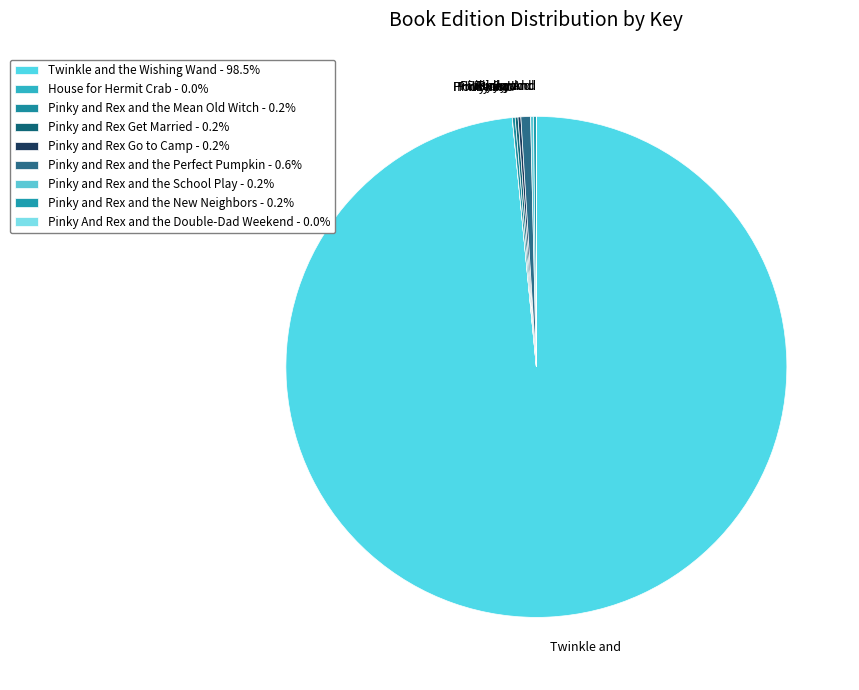

Do Pinky and Rex and the School Play and Pinky and Rex Get Married together represent more than half of the pie?

No